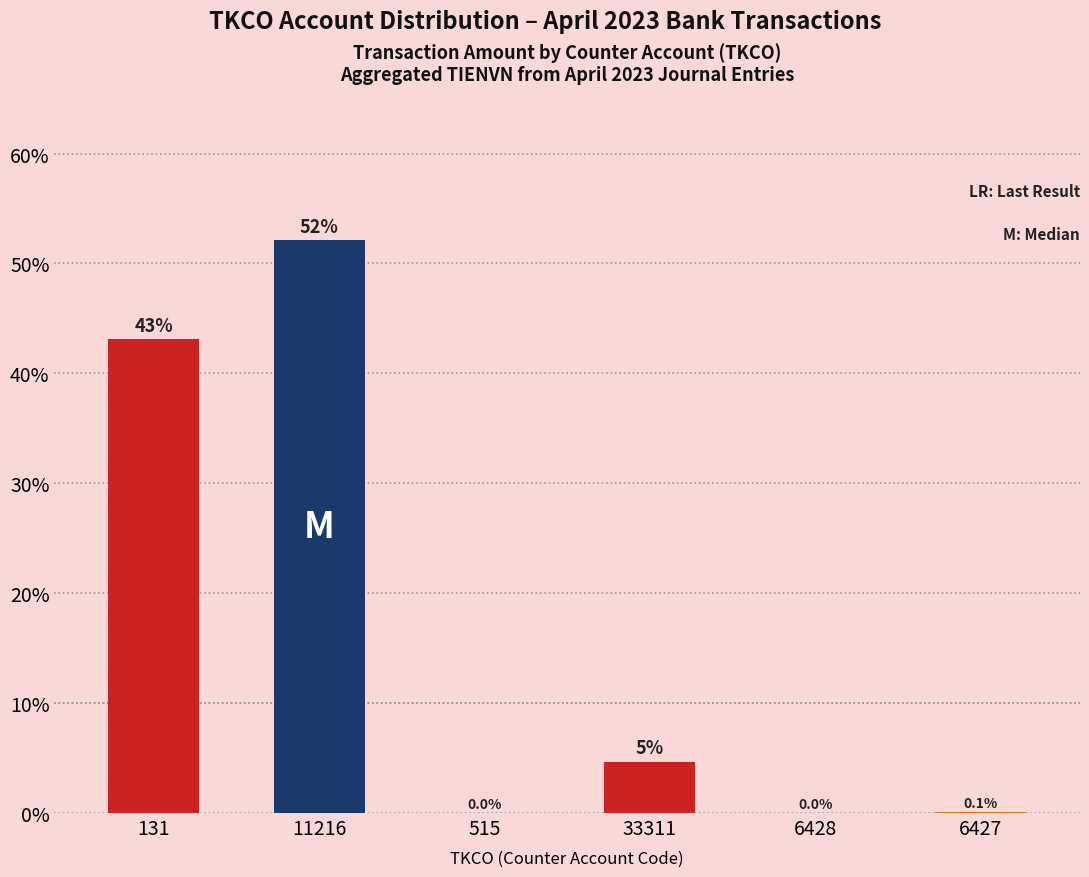

Where does the data first go above 4?

131